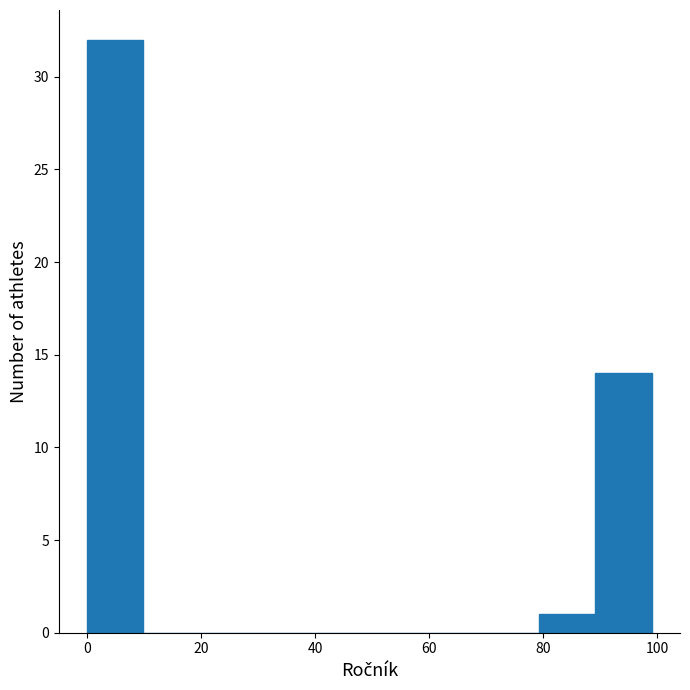

Reading left to right, transcribe this chart: for each bar, give the range it covers on the x-axis and its height. Neither the bar edges nor the heights are printed on the chart, so give them approximately, as read against the axes.

0 to 10: 32
10 to 20: 0
20 to 30: 0
30 to 40: 0
40 to 50: 0
50 to 60: 0
60 to 70: 0
70 to 80: 0
80 to 90: 1
90 to 100: 14